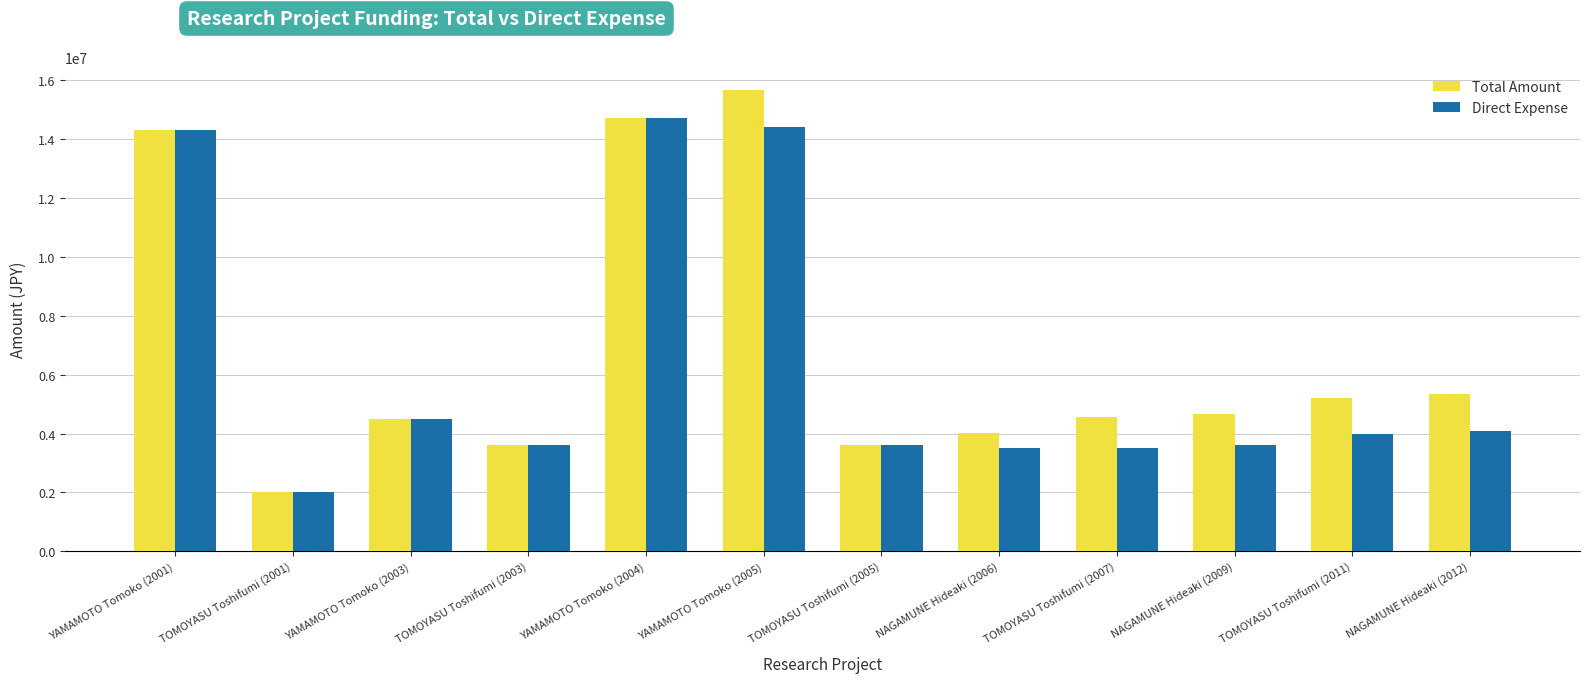

How many series are shown in this chart?

2